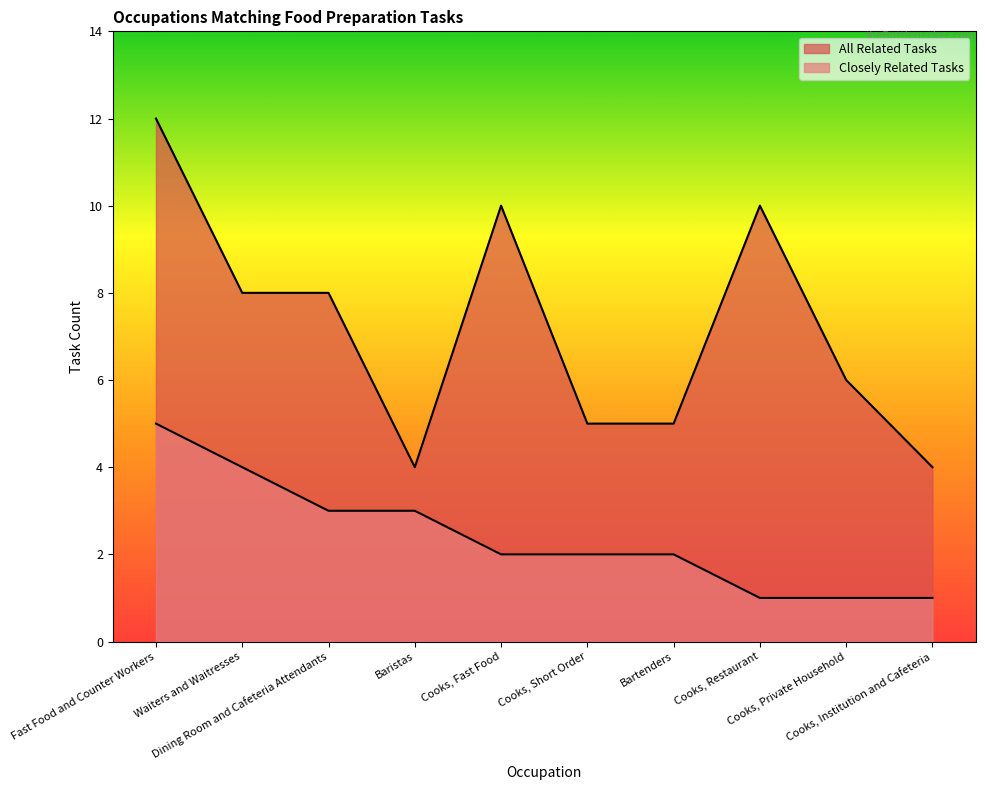

Reading right to left, extract all data points from this chart.

Closely Related Tasks: Cooks, Institution and Cafeteria=1	Cooks, Private Household=1	Cooks, Restaurant=1	Bartenders=2	Cooks, Short Order=2	Cooks, Fast Food=2	Baristas=3	Dining Room and Cafeteria Attendants=3	Waiters and Waitresses=4	Fast Food and Counter Workers=5
All Related Tasks: Cooks, Institution and Cafeteria=4	Cooks, Private Household=6	Cooks, Restaurant=10	Bartenders=5	Cooks, Short Order=5	Cooks, Fast Food=10	Baristas=4	Dining Room and Cafeteria Attendants=8	Waiters and Waitresses=8	Fast Food and Counter Workers=12